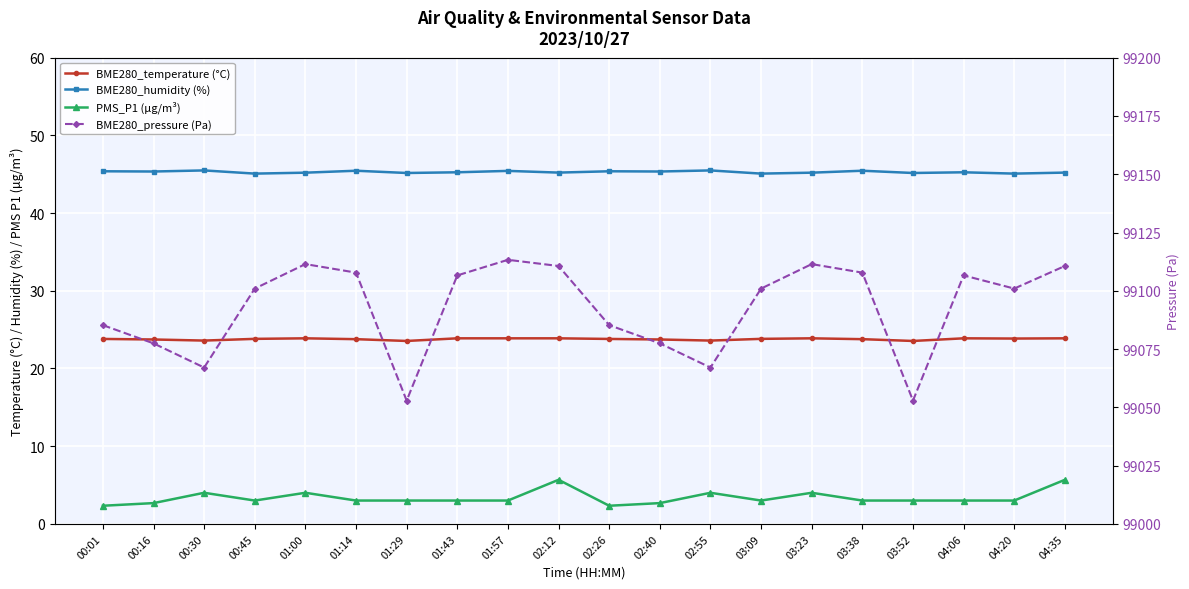

What position from the left is 00:45?

4